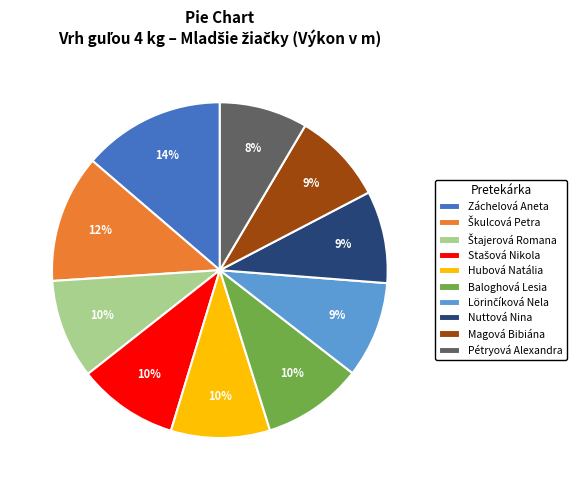

What percentage is the Baloghová Lesia slice, to the nearest percent?

10%